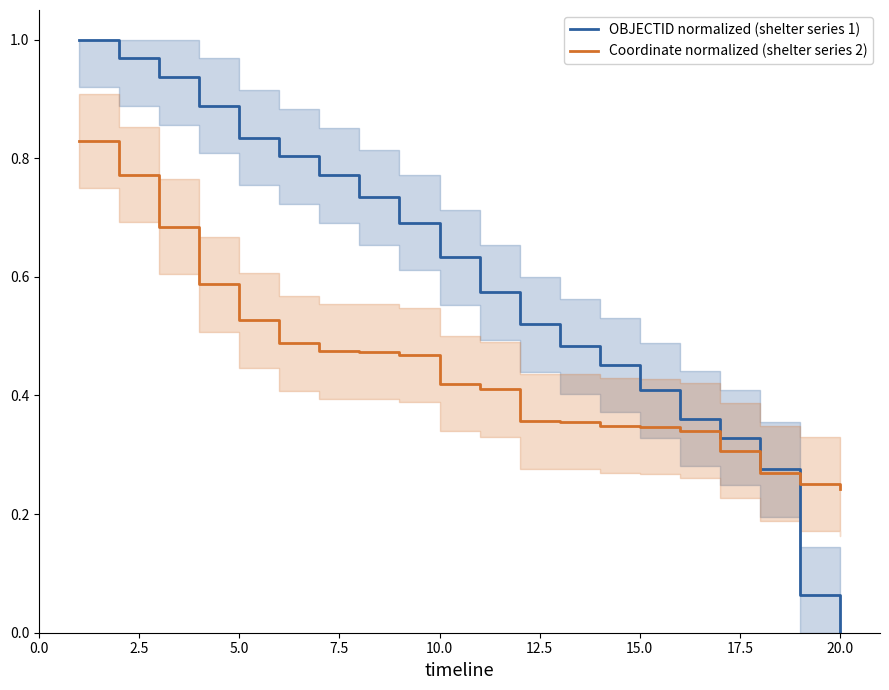

What is the average value of the OBJECTID normalized (shelter series 1) series?

0.6